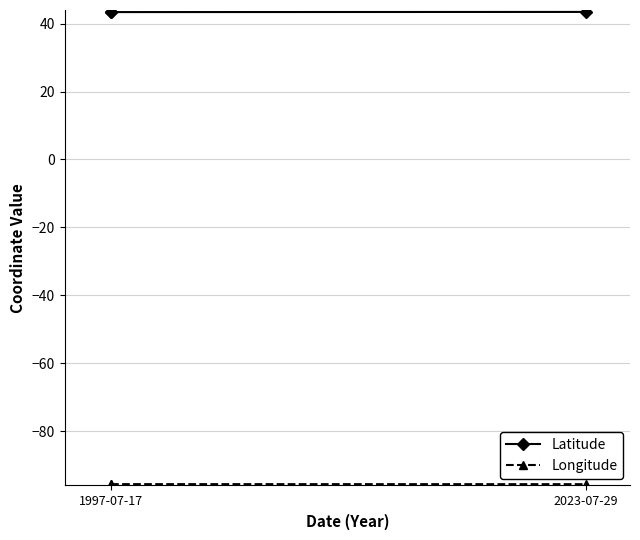

What are all the series names shown in the legend?

Latitude, Longitude